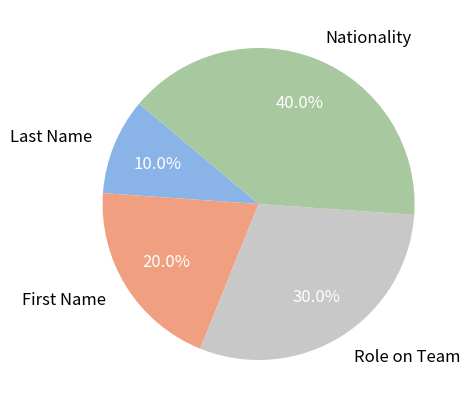

How much of the chart is everything except Role on Team?

70.0%